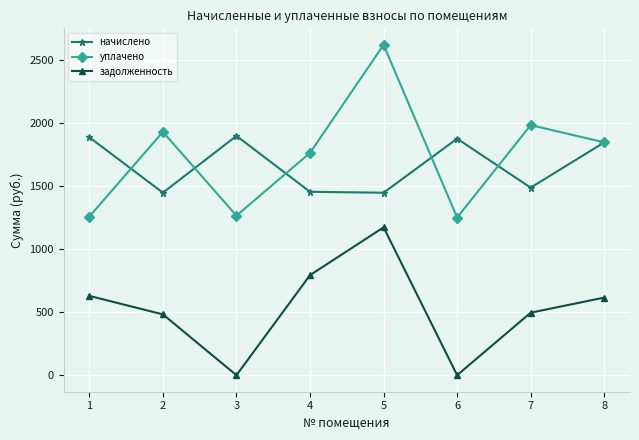

At which category does начислено reach its first local peak?

3